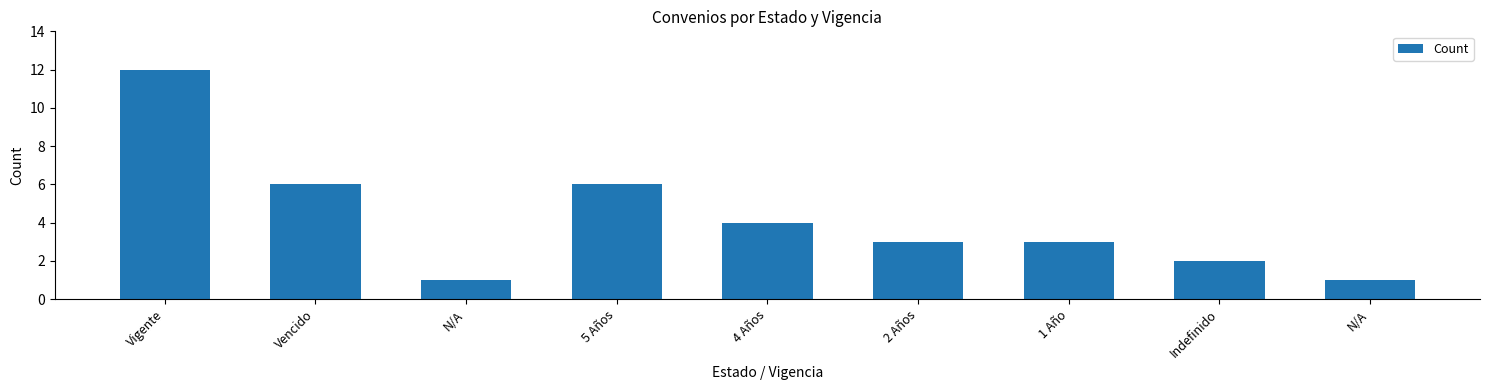

What is the difference between the maximum and minimum values?

11